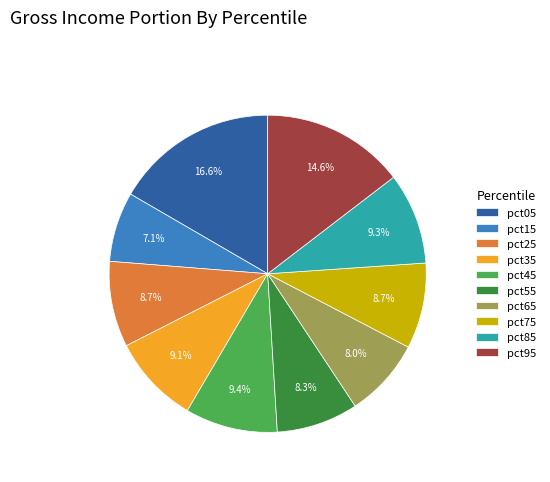

To the nearest percent, what is the difference between the largest and smallest slice percentages?

10%